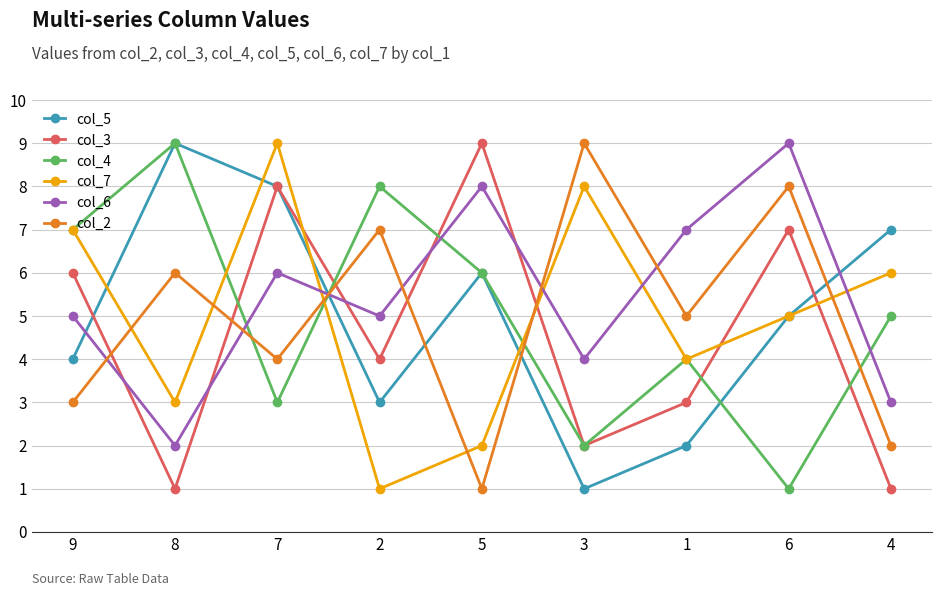

Reading right to left, transcribe all the data shown in this chart.

col_5: 7	5	2	1	6	3	8	9	4
col_3: 1	7	3	2	9	4	8	1	6
col_4: 5	1	4	2	6	8	3	9	7
col_7: 6	5	4	8	2	1	9	3	7
col_6: 3	9	7	4	8	5	6	2	5
col_2: 2	8	5	9	1	7	4	6	3